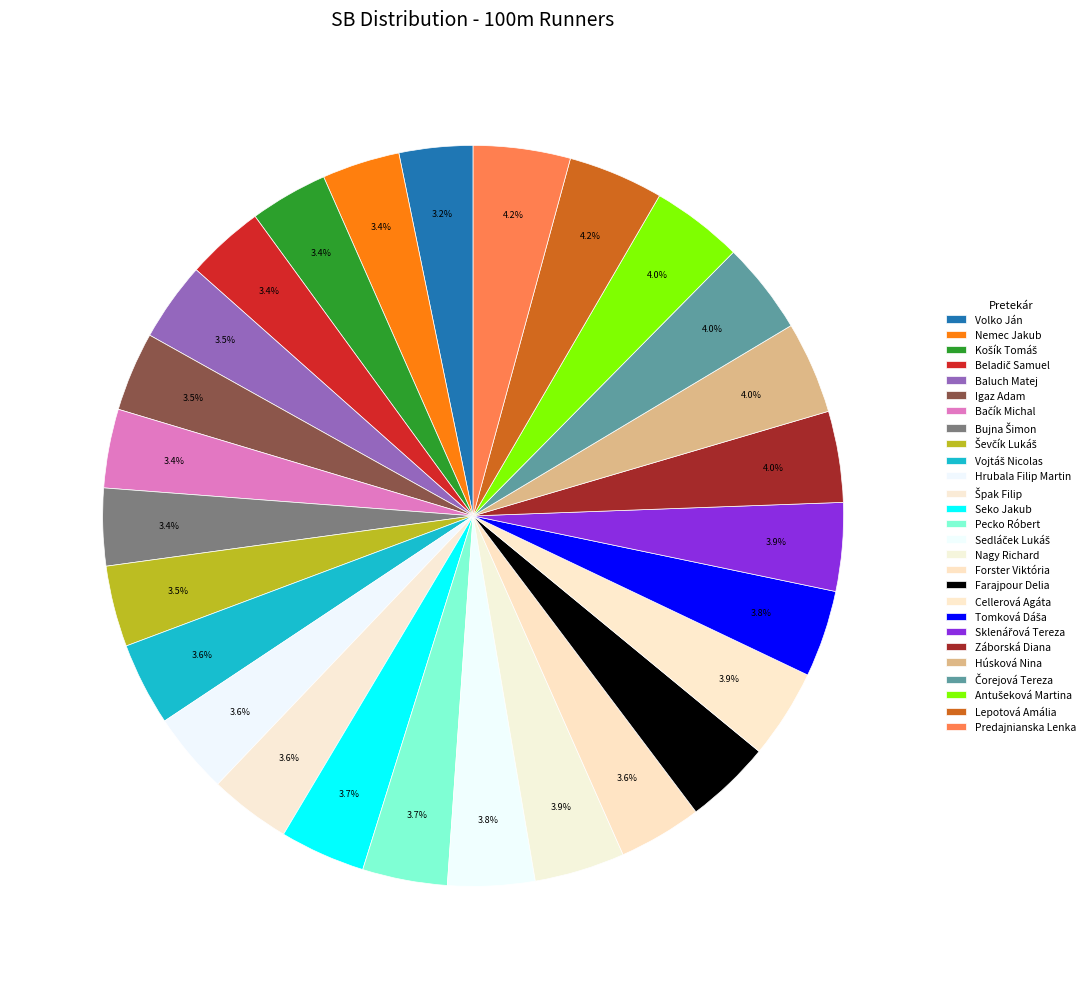

What is the ratio of the value at Igaz Adam to the value at Beladič Samuel?

1.0